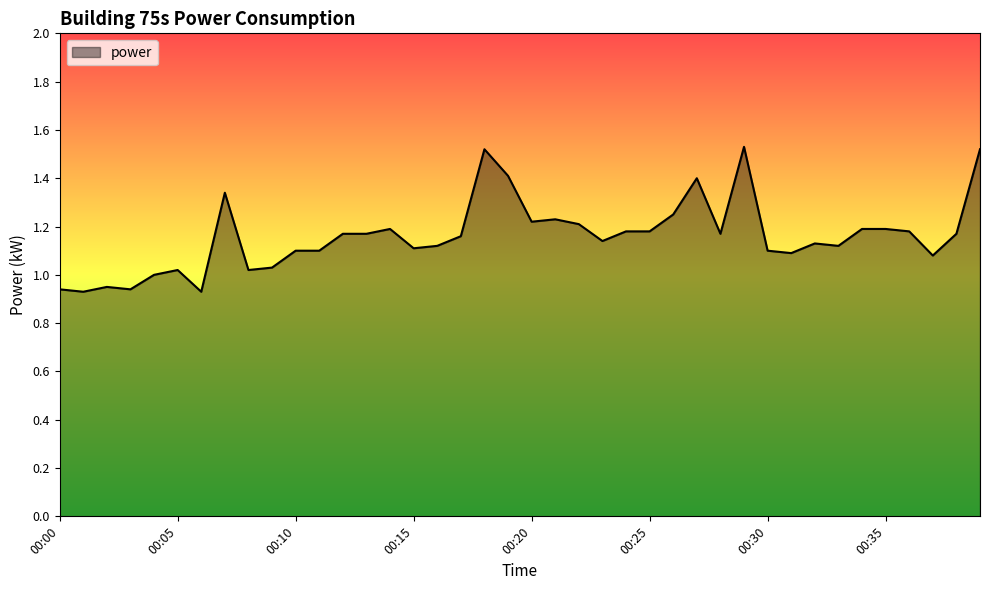

What is the sum of all values?

46.4